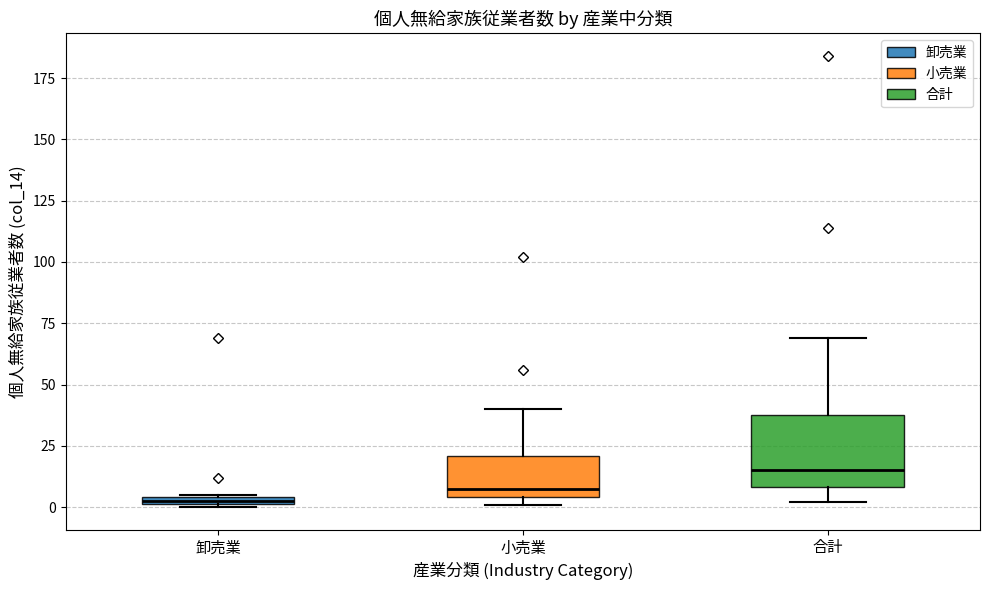

Which box is the tallest, from its lower edge to its upper edge?

合計